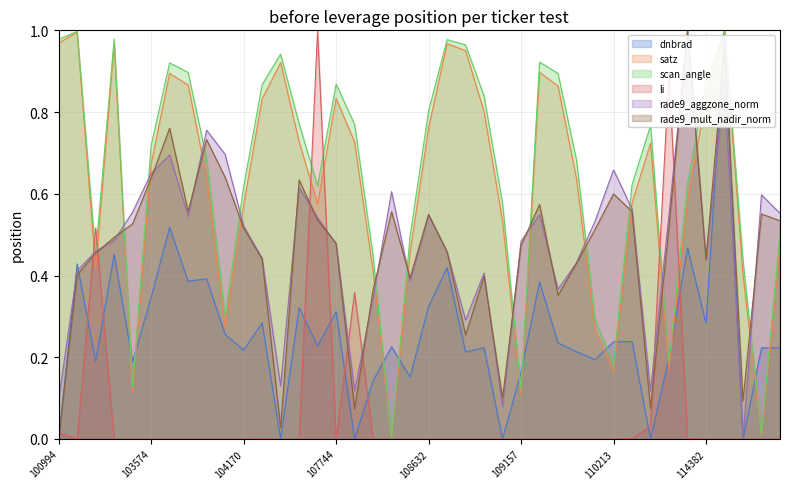

How many times do rade9_mult_nadir_norm and li cross each other?

9